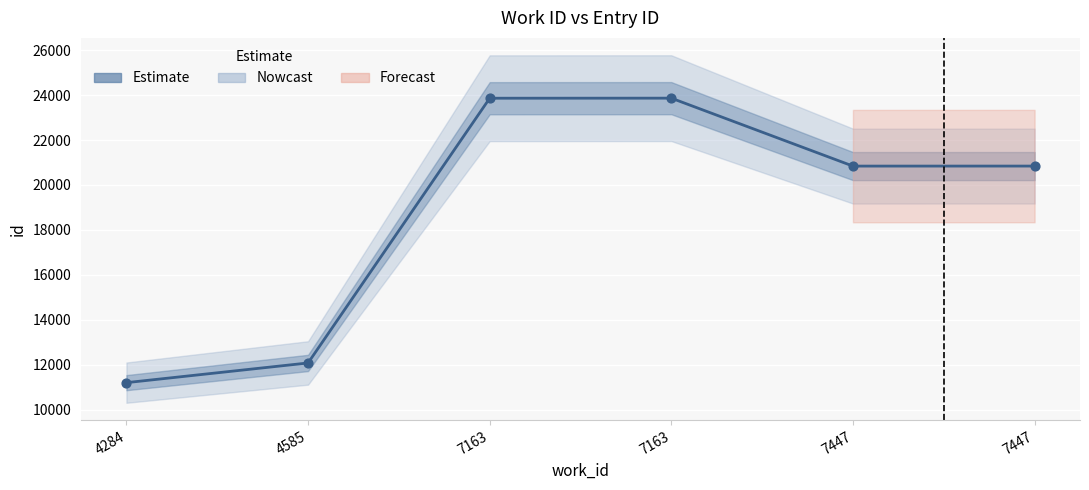

Between 7447 and 7163, which is larger?

7163